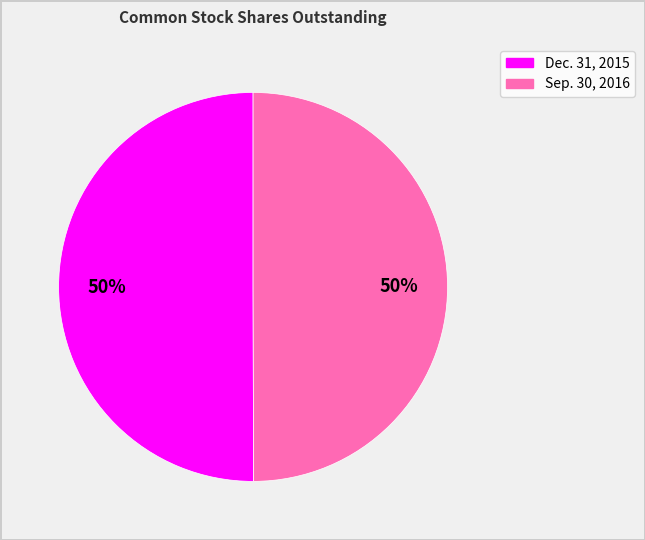

Combined, do Sep. 30, 2016 and Dec. 31, 2015 account for over 50%?

Yes